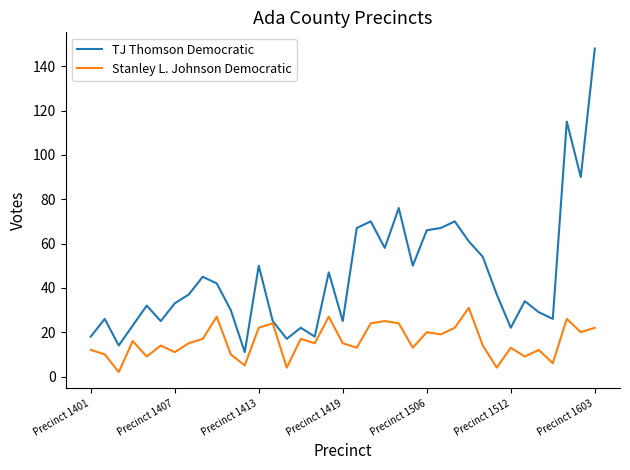

Which series has the largest total across all categories?

TJ Thomson Democratic